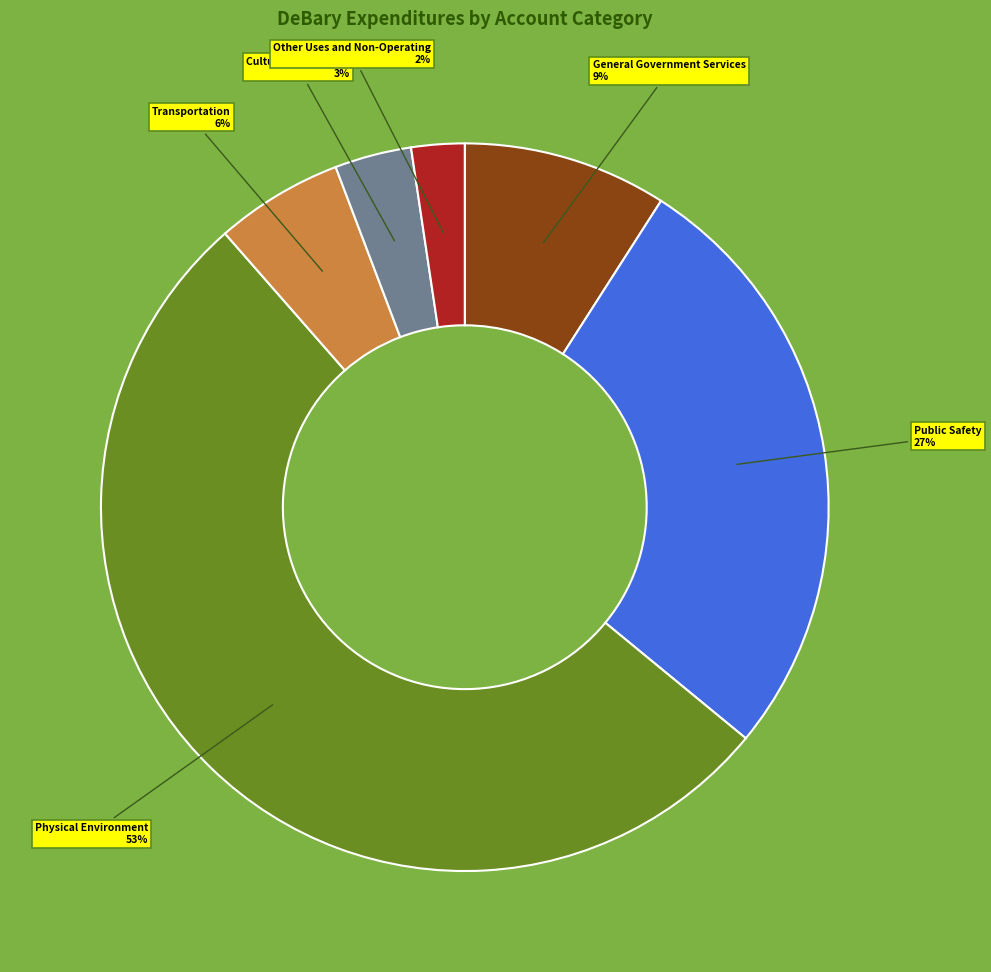

To the nearest percent, what portion does Other Uses and Non-Operating represent?

2%